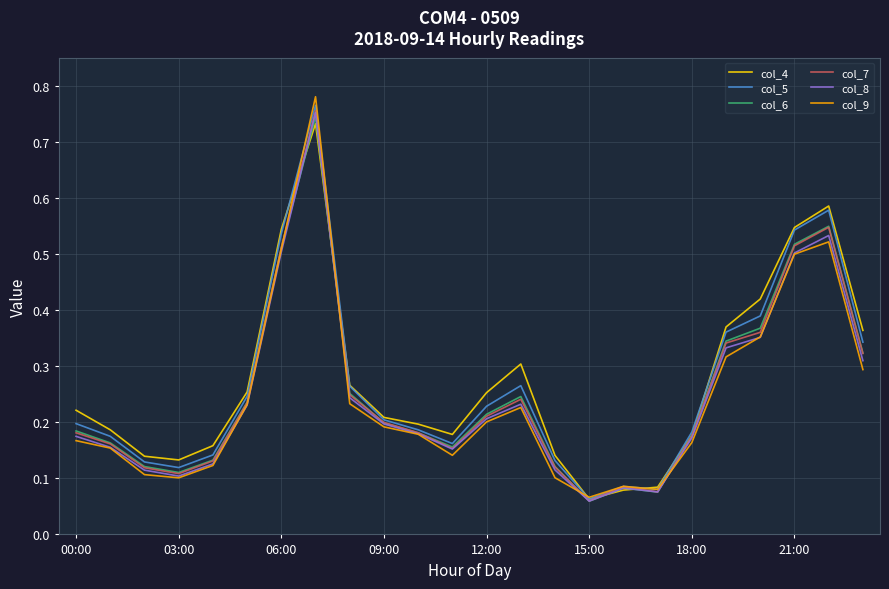

Reading left to right, list all the values displayed in this chart.

col_4: 0.2	0.2	0.1	0.1	0.2	0.3	0.5	0.7	0.3	0.2	0.2	0.2	0.3	0.3	0.1	0.1	0.1	0.1	0.2	0.4	0.4	0.5	0.6	0.4
col_5: 0.2	0.2	0.1	0.1	0.1	0.2	0.5	0.8	0.3	0.2	0.2	0.2	0.2	0.3	0.1	0.1	0.1	0.1	0.2	0.4	0.4	0.5	0.6	0.3
col_6: 0.2	0.2	0.1	0.1	0.1	0.2	0.5	0.7	0.3	0.2	0.2	0.2	0.2	0.2	0.1	0.1	0.1	0.1	0.2	0.3	0.4	0.5	0.5	0.3
col_7: 0.2	0.2	0.1	0.1	0.1	0.2	0.5	0.8	0.2	0.2	0.2	0.2	0.2	0.2	0.1	0.1	0.1	0.1	0.2	0.3	0.4	0.5	0.5	0.3
col_8: 0.2	0.2	0.1	0.1	0.1	0.2	0.5	0.8	0.2	0.2	0.2	0.2	0.2	0.2	0.1	0.1	0.1	0.1	0.2	0.3	0.4	0.5	0.5	0.3
col_9: 0.2	0.2	0.1	0.1	0.1	0.2	0.5	0.8	0.2	0.2	0.2	0.1	0.2	0.2	0.1	0.1	0.1	0.1	0.2	0.3	0.4	0.5	0.5	0.3